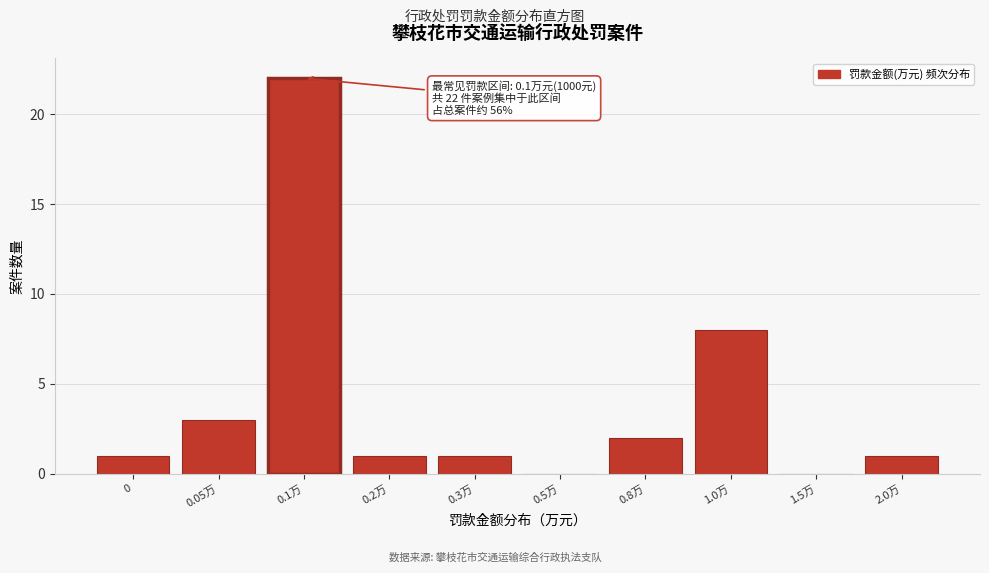

Reading left to right, transcribe all the data shown in this chart.

0=1	0.05万=3	0.1万=22	0.2万=1	0.3万=1	0.5万=0	0.8万=2	1.0万=8	1.5万=0	2.0万=1